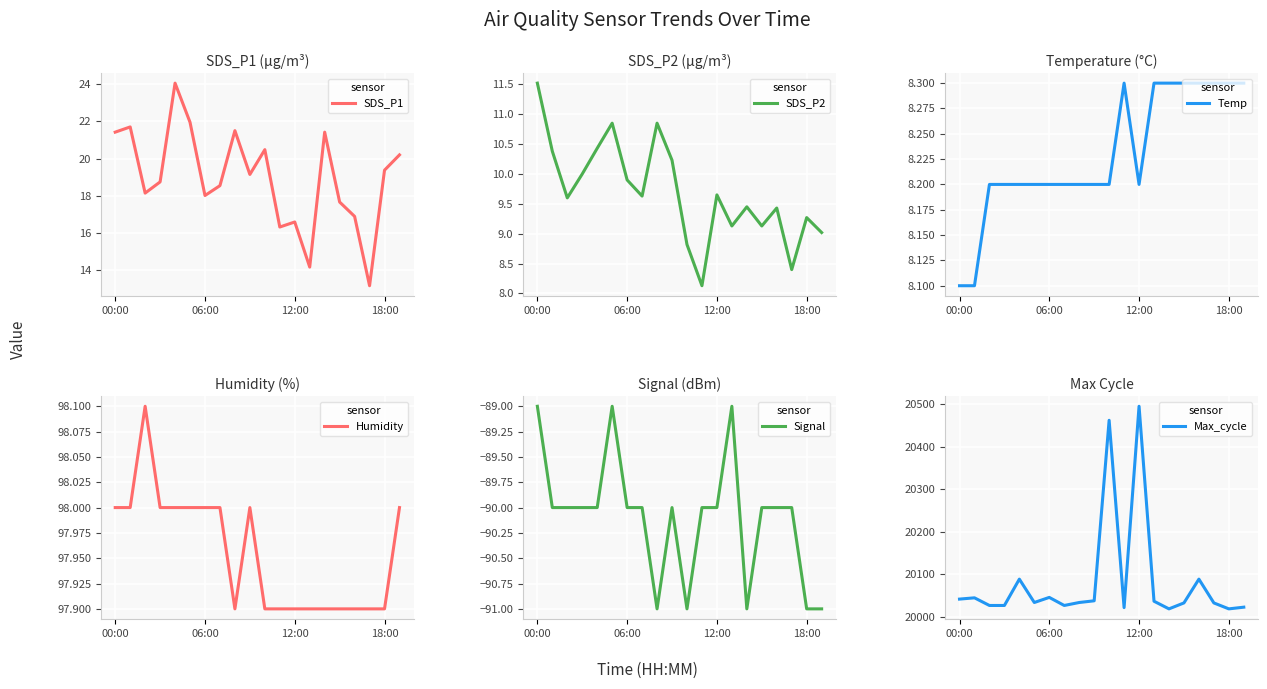

Reading left to right, extract all data points from this chart.

SDS_P1: 21.4	21.7	18.1	18.8	24.1	21.9	18.0	18.6	21.5	19.1	20.5	16.3	16.6	14.2	21.4	17.7	16.9	13.2	19.4	20.2
SDS_P2: 11.5	10.4	9.6	10.0	10.4	10.8	9.9	9.6	10.8	10.2	8.8	8.1	9.7	9.1	9.4	9.1	9.4	8.4	9.3	9.0
Temp: 8.1	8.1	8.2	8.2	8.2	8.2	8.2	8.2	8.2	8.2	8.2	8.3	8.2	8.3	8.3	8.3	8.3	8.3	8.3	8.3
Humidity: 98.0	98.0	98.1	98.0	98.0	98.0	98.0	98.0	97.9	98.0	97.9	97.9	97.9	97.9	97.9	97.9	97.9	97.9	97.9	98.0
Signal: -89.0	-90.0	-90.0	-90.0	-90.0	-89.0	-90.0	-90.0	-91.0	-90.0	-91.0	-90.0	-90.0	-89.0	-91.0	-90.0	-90.0	-90.0	-91.0	-91.0
Max_cycle: 20041.0	20044.0	20026.0	20026.0	20088.0	20033.0	20045.0	20026.0	20033.0	20037.0	20462.0	20021.0	20495.0	20036.0	20018.0	20032.0	20088.0	20032.0	20018.0	20022.0